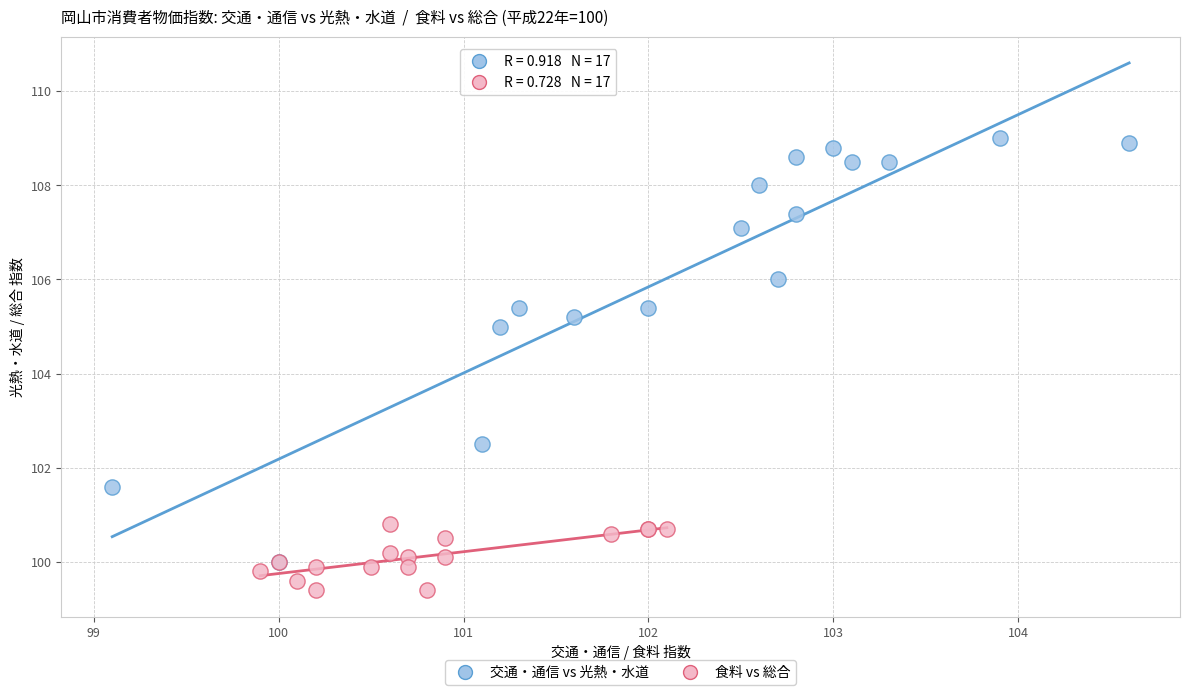

Which series reaches the minimum Y coordinate?

食料 vs 総合